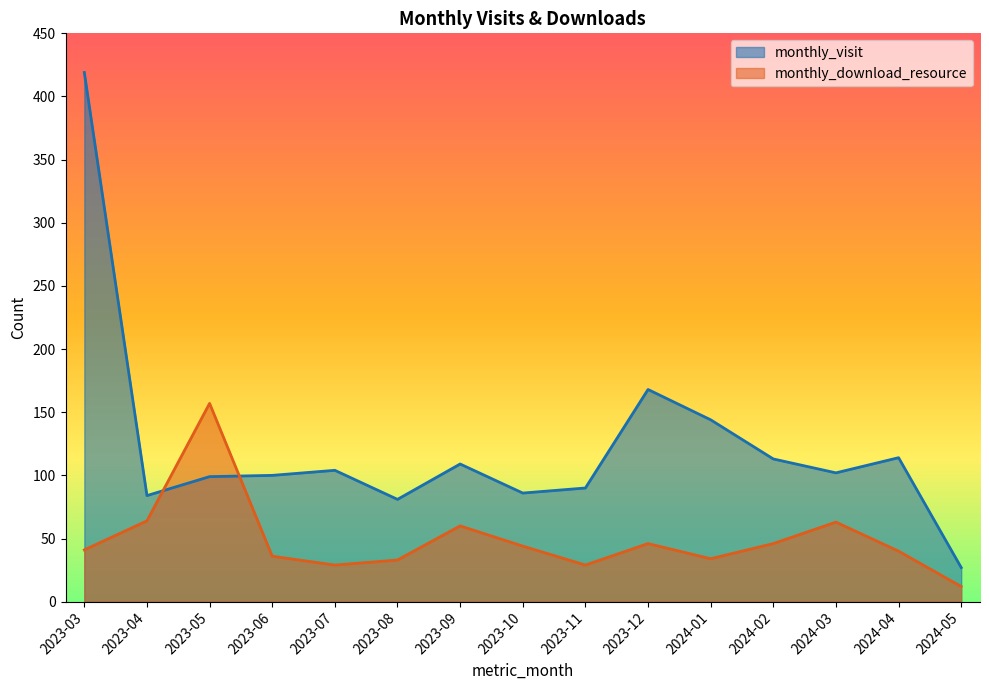

How many intersections are there between monthly_visit and monthly_download_resource?

2